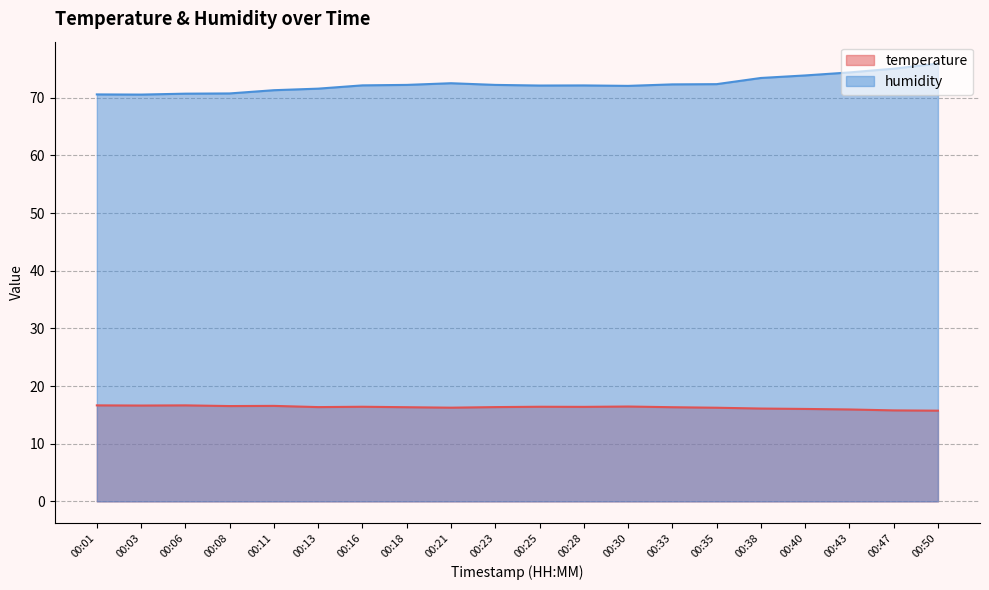

True or false: temperature has more than 0 interior local peaks.

True